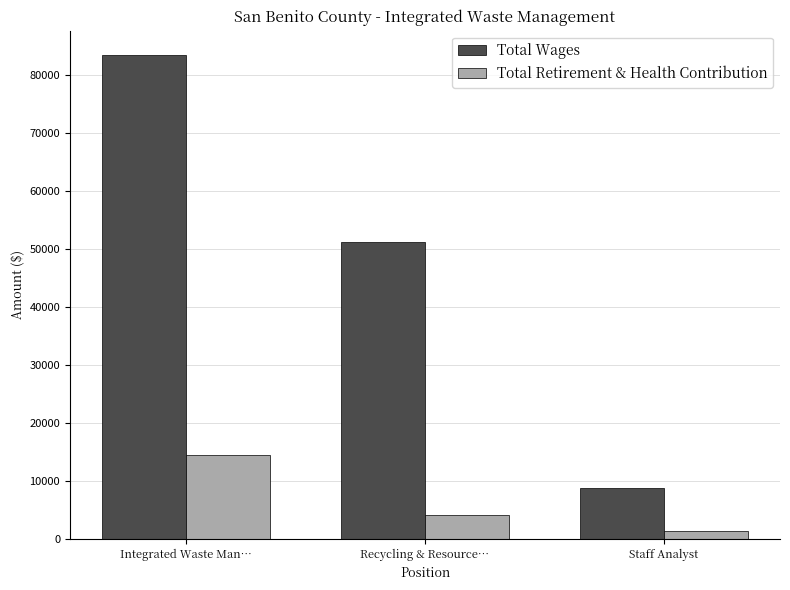

Where is Total Wages nearest to the value 46151?

Recycling & Resource…